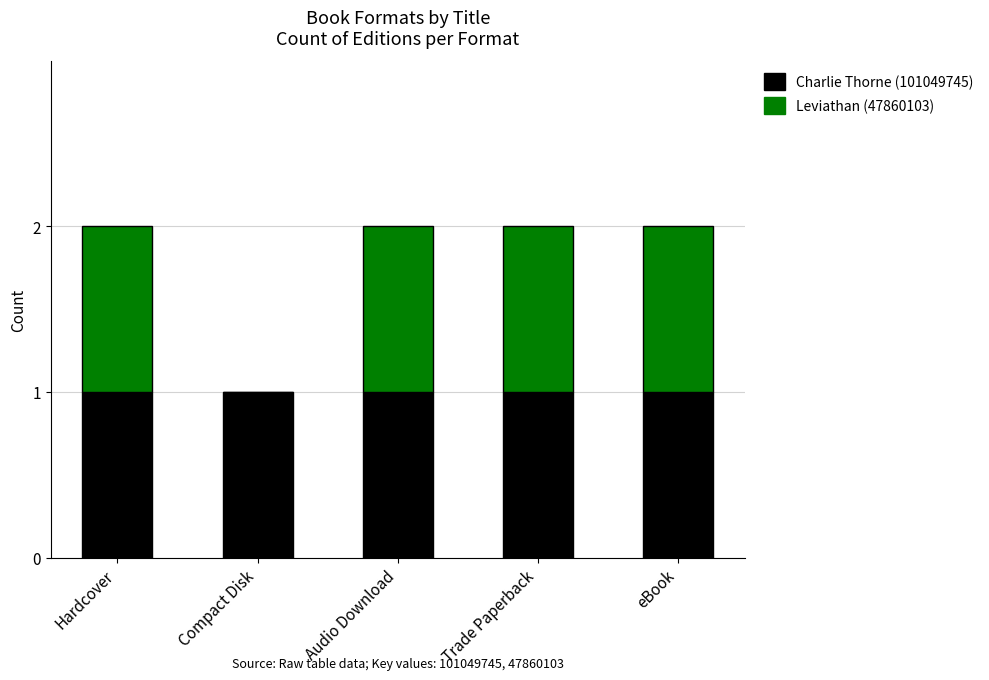

Is it true that Charlie Thorne (101049745) equals 0 at Compact Disk?

False